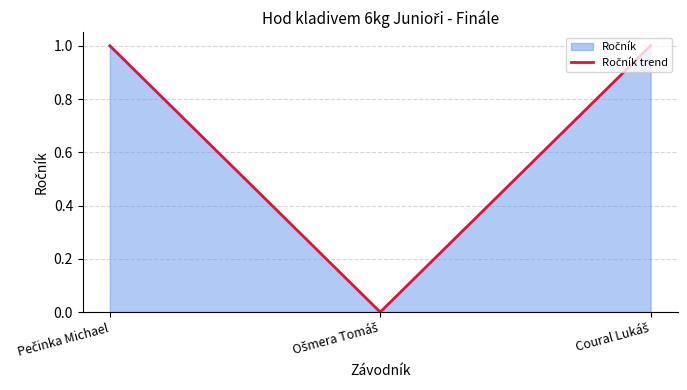

Reading left to right, transcribe all the data shown in this chart.

Pečinka Michael=1	Ošmera Tomáš=0	Coural Lukáš=1